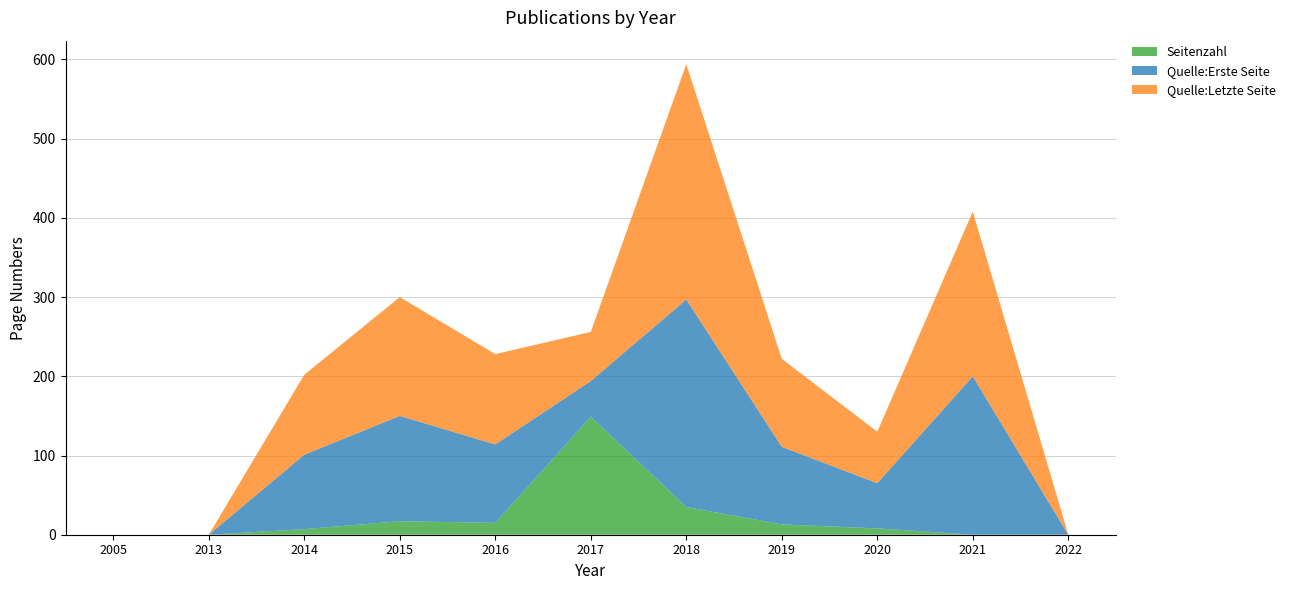

Reading left to right, transcribe all the data shown in this chart.

Seitenzahl: 0	0	7	17	15	149	35	13	8	0	0
Quelle:Erste Seite: 0	0	94	133	99	45	262	98	57	200	0
Quelle:Letzte Seite: 0	0	101	150	114	62	297	111	65	208	0